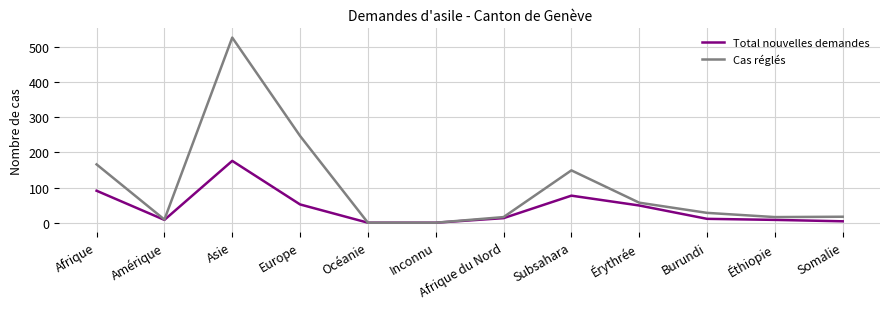

Where is the first local maximum for Cas réglés?

Asie